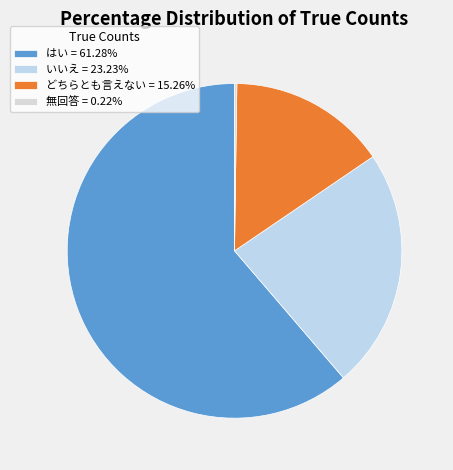

What is the ratio of the value at どちらとも言えない to the value at はい?

0.2